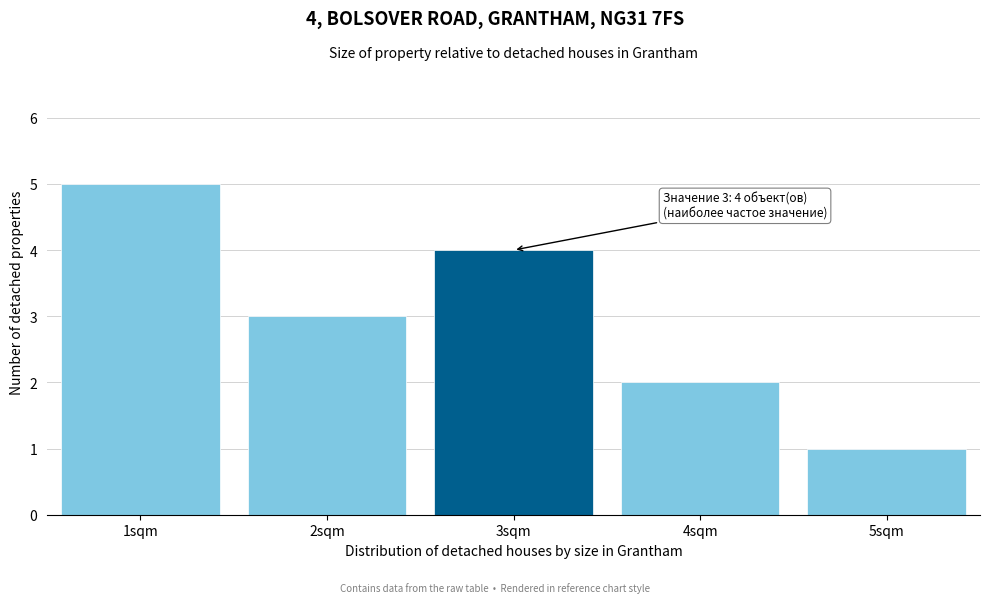

Reading left to right, transcribe all the data shown in this chart.

5	3	4	2	1